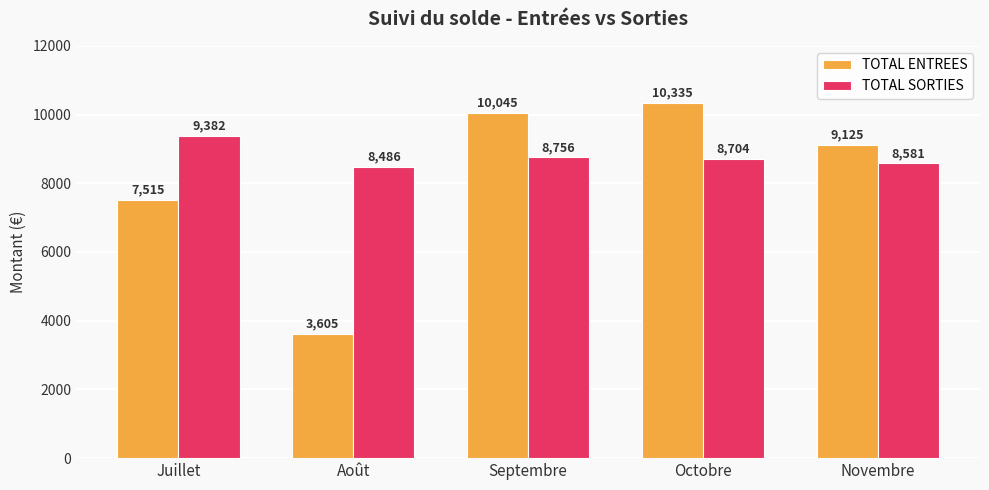

Is it true that TOTAL ENTREES equals 10335.0 at Octobre?

True